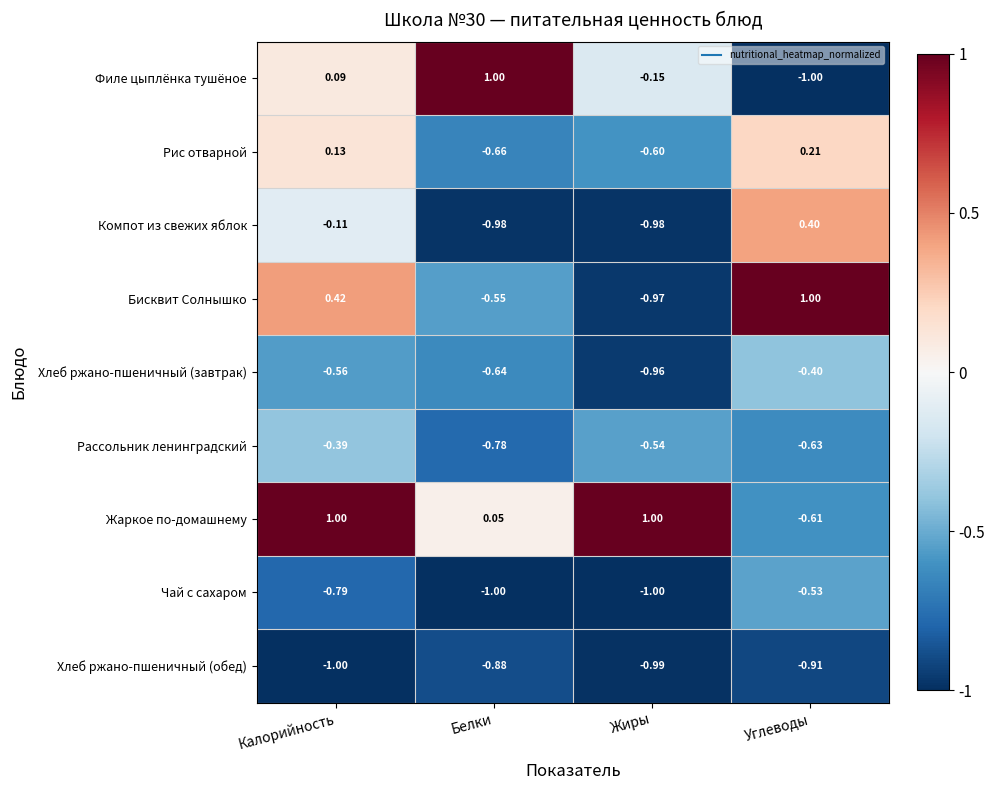

At which label does Хлеб ржано-пшеничный (обед) reach its minimum?

Калорийность